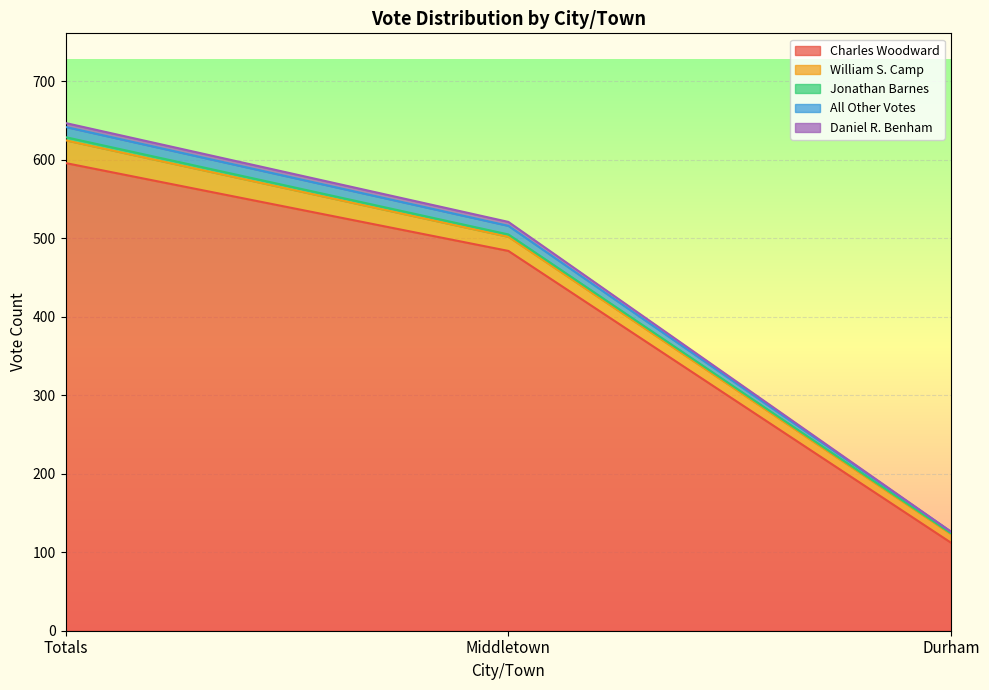

What is the maximum value for Charles Woodward?

596